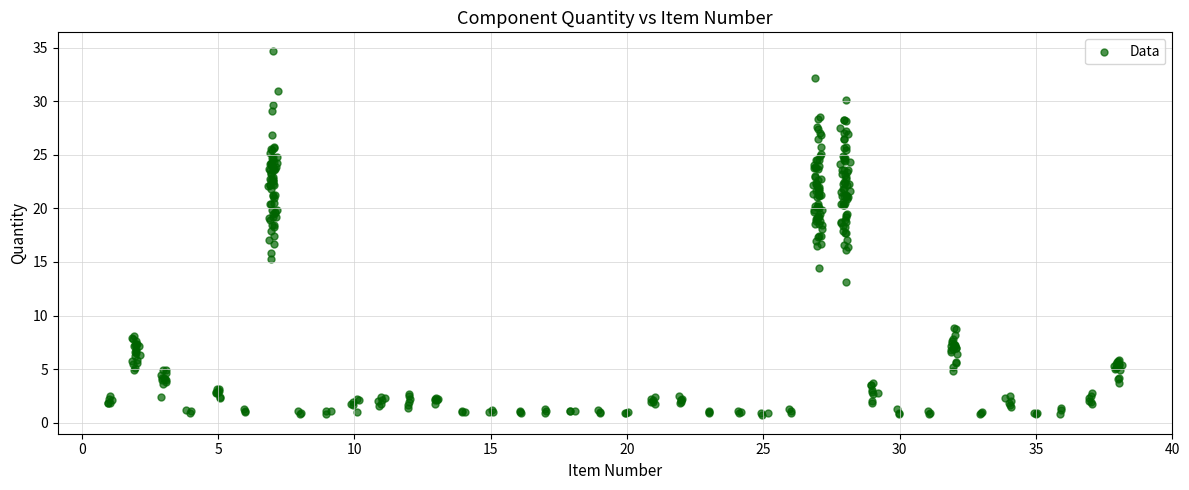

What is the range of X values (max minus min)?

37.2